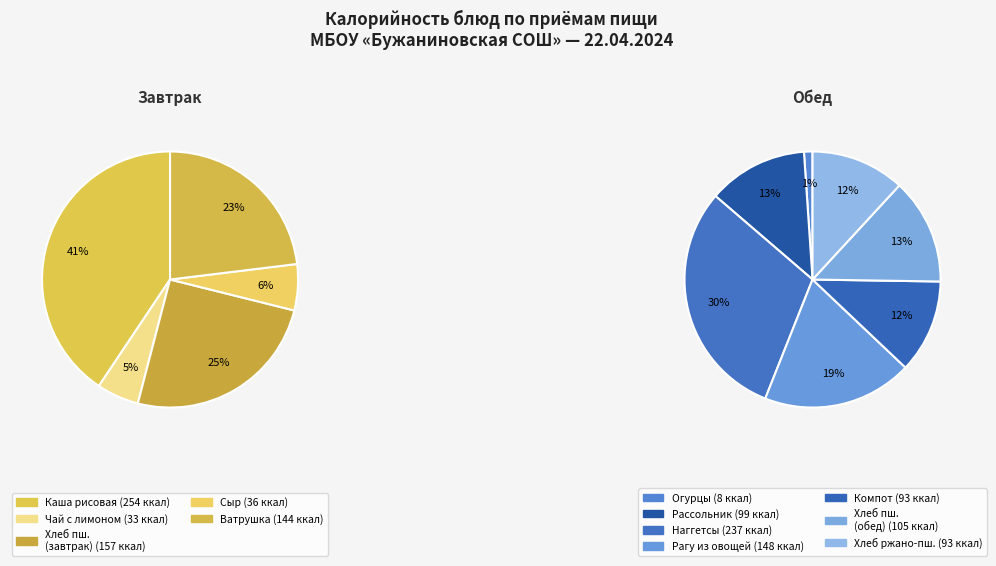

Is it true that Огурцы свежие is 11% of the pie?

False